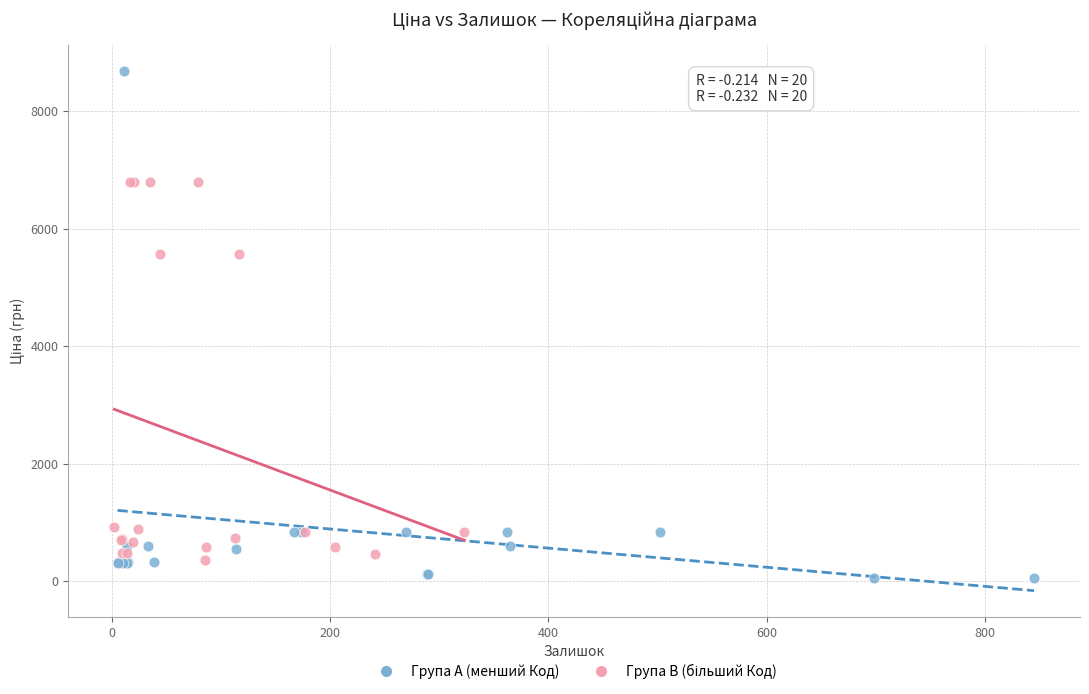

Which series has the largest Y range (max minus min)?

Група A (менший Код)